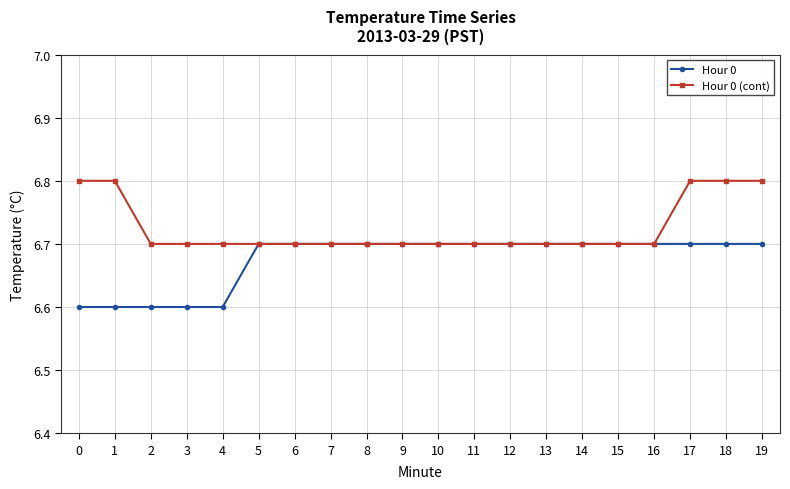

What is the maximum value for Hour 0?

6.7